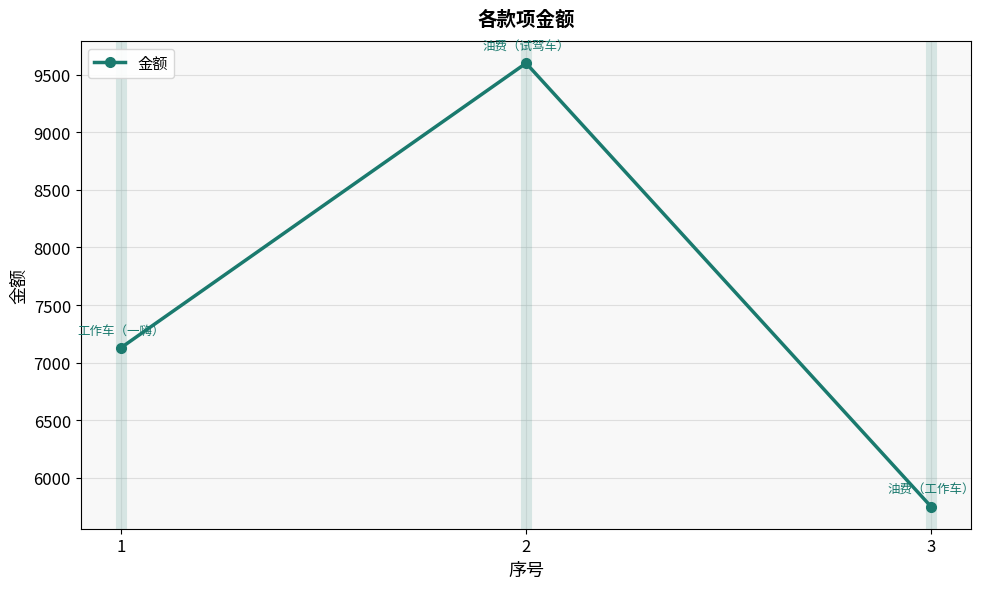

List the labels in order of value, smallest first.

3, 1, 2